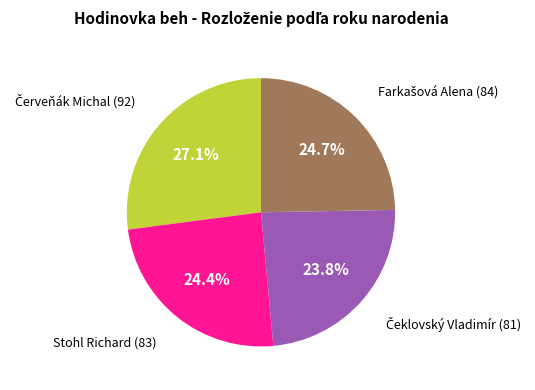

Does any single category account for the majority?

No